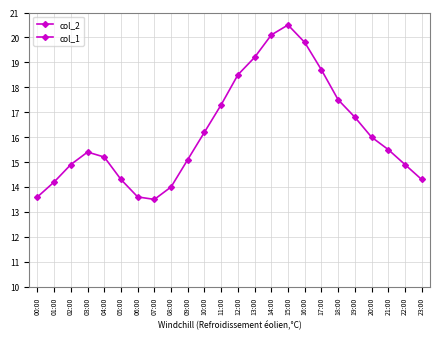

What value does the col_2 series have at 00:00?

13.6